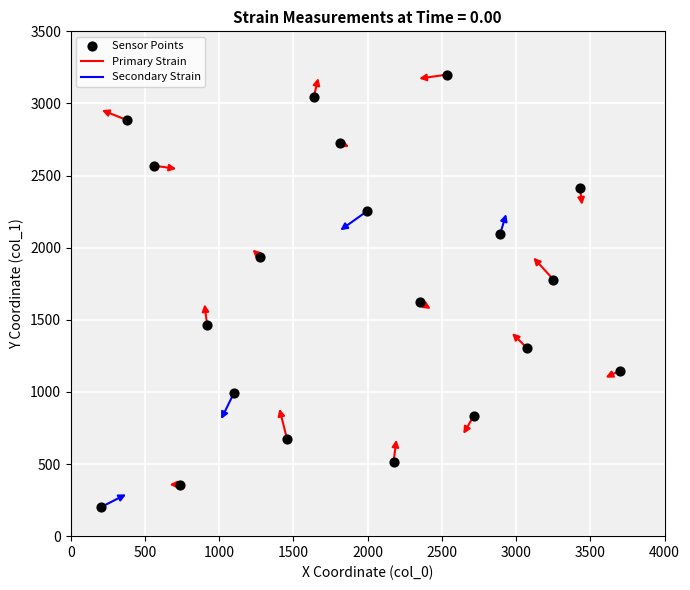

What is the range of Y values (max minus min)?

3000.0